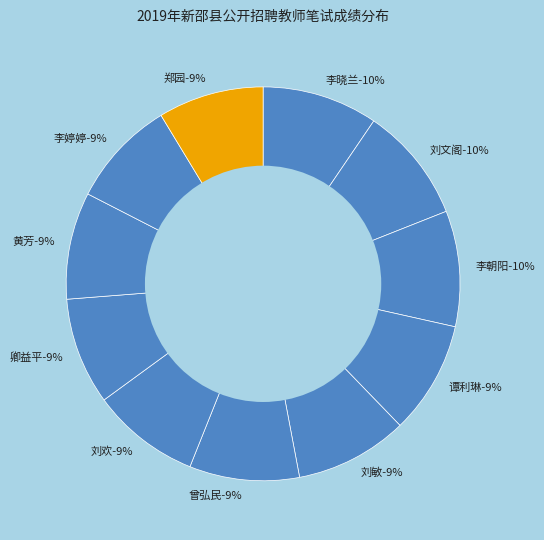

The 刘敏 slice represents 9% of the pie. True or false?

True